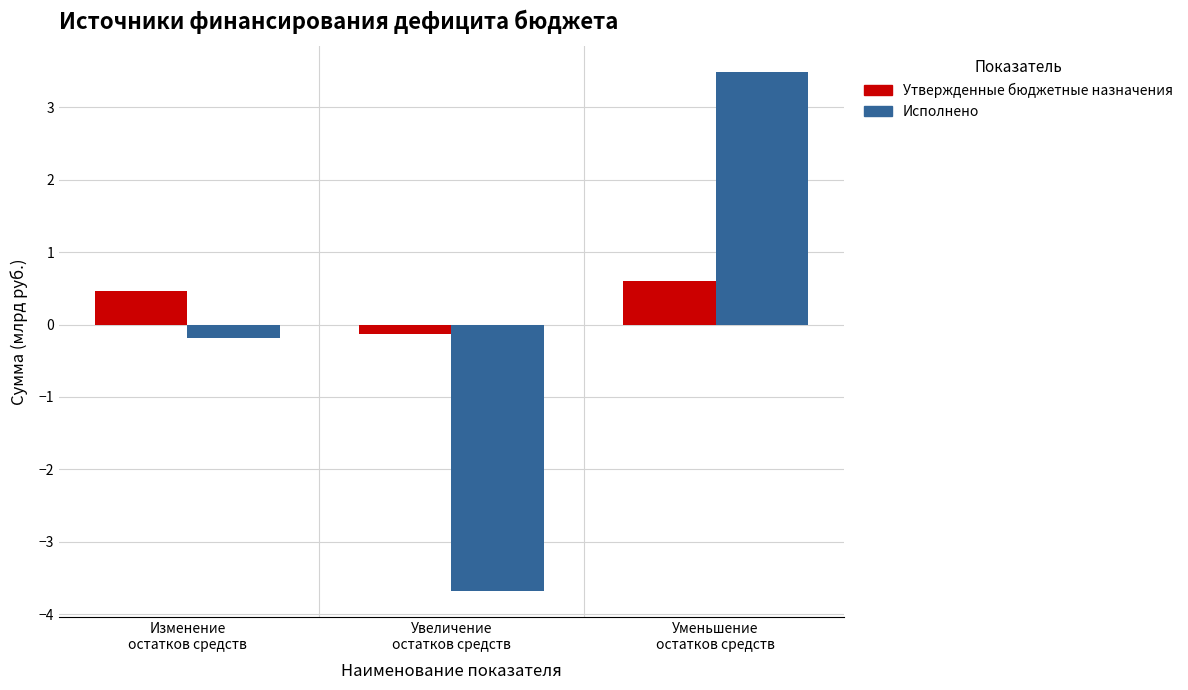

What is the label of the 2nd bar from the right?

Увеличение
остатков средств